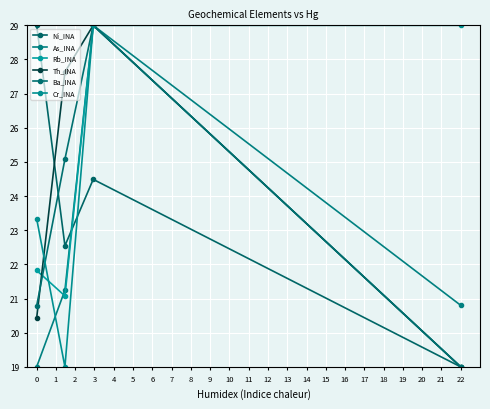

How many data points in Ni_INA are less than 24?

2